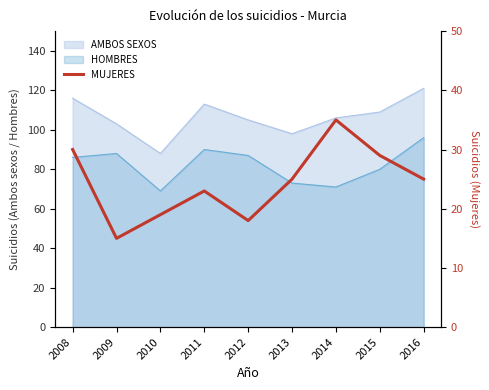

The chart shows a value of 35 at 2014. True or false?

True